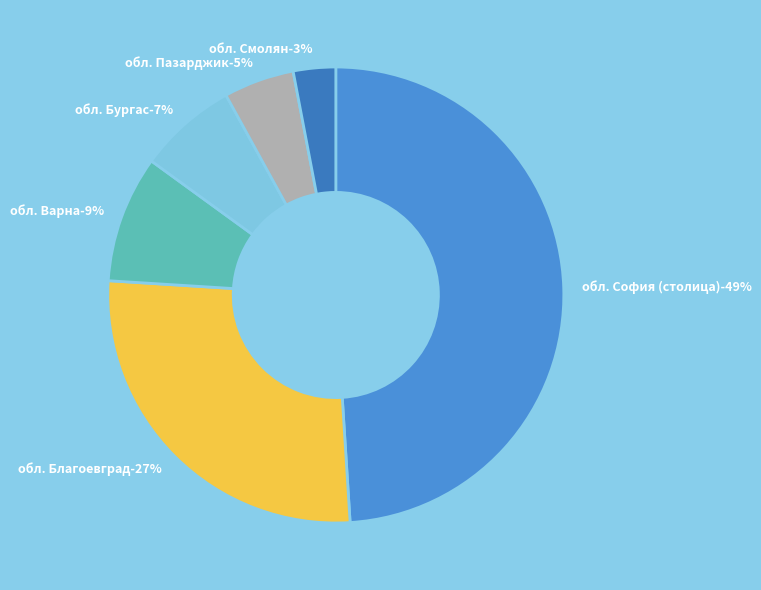

True or false: обл. Пазарджик accounts for 16% of the total.

False